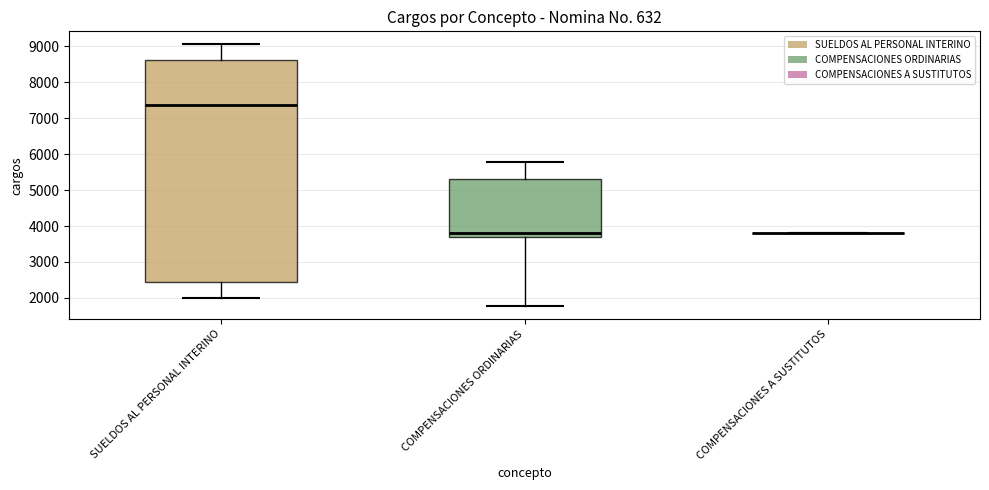

Reading left to right, transcribe this box plot: for each box, give where its median line is, the range the box spans, and where its two whiskers end, as read against the y-axis. The values are not printed on the chart, so give them approximately, as read against the axis.

SUELDOS AL PERSONAL INTERINO: median 7400, box 2500 to 8600, whiskers 2000 to 9100
COMPENSACIONES ORDINARIAS: median 3800, box 3700 to 5300, whiskers 1800 to 5800
COMPENSACIONES A SUSTITUTOS: box collapsed to a line at 3800, whiskers 3800 to 3800